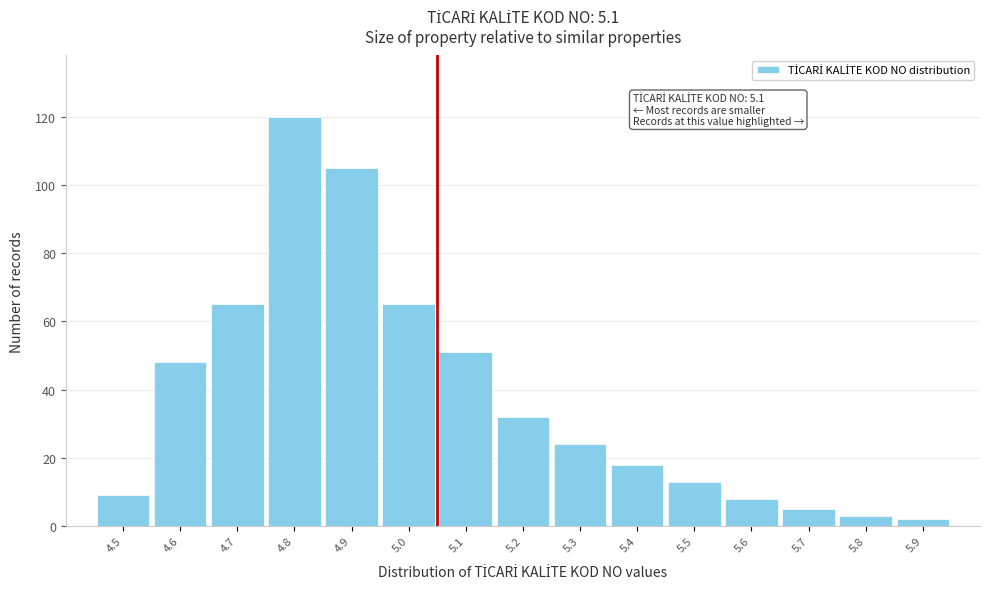

Reading left to right, what are all the values shown in this chart?

4.5=9	4.6=48	4.7=65	4.8=120	4.9=105	5.0=65	5.1=51	5.2=32	5.3=24	5.4=18	5.5=13	5.6=8	5.7=5	5.8=3	5.9=2